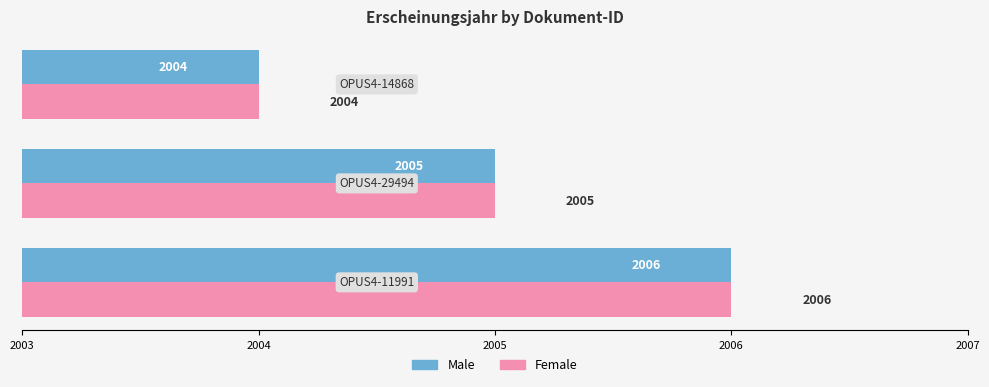

What is the maximum value for Male?

2006